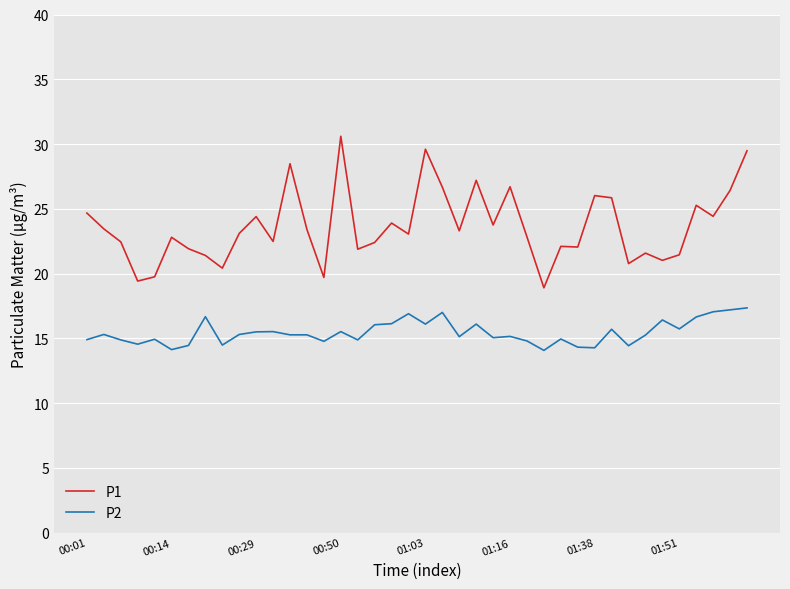

Which series has the largest total across all categories?

P1